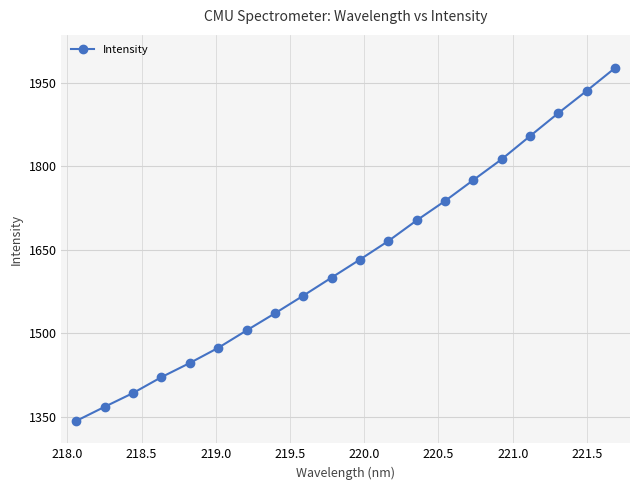

True or false: Intensity has more than 0 points higher than both neighbors.

False